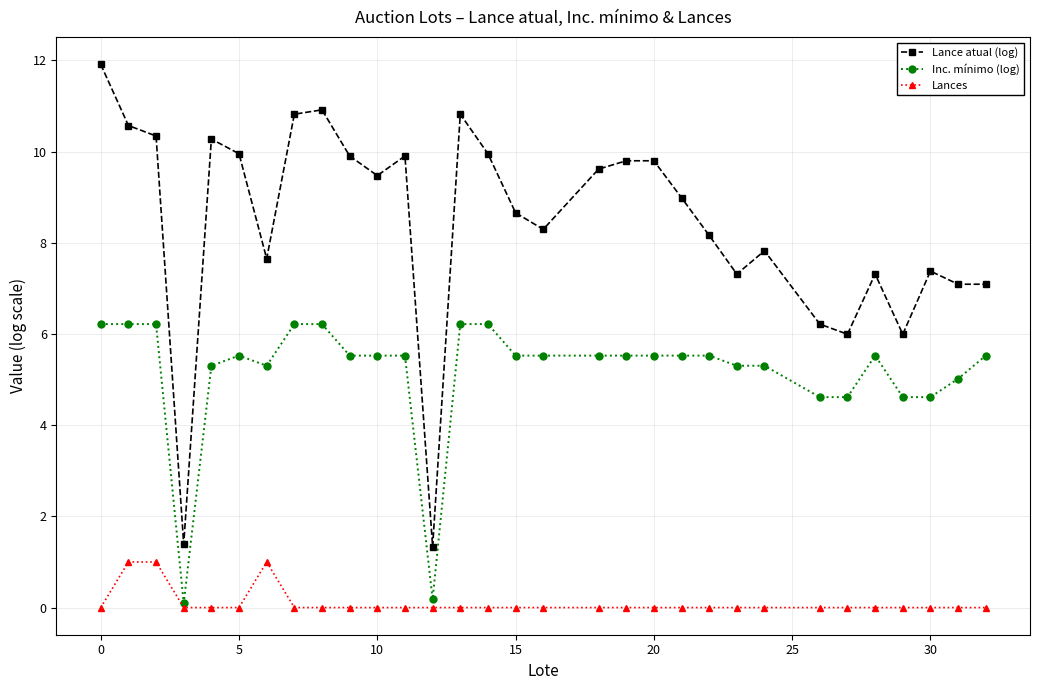

How many series are shown in this chart?

3